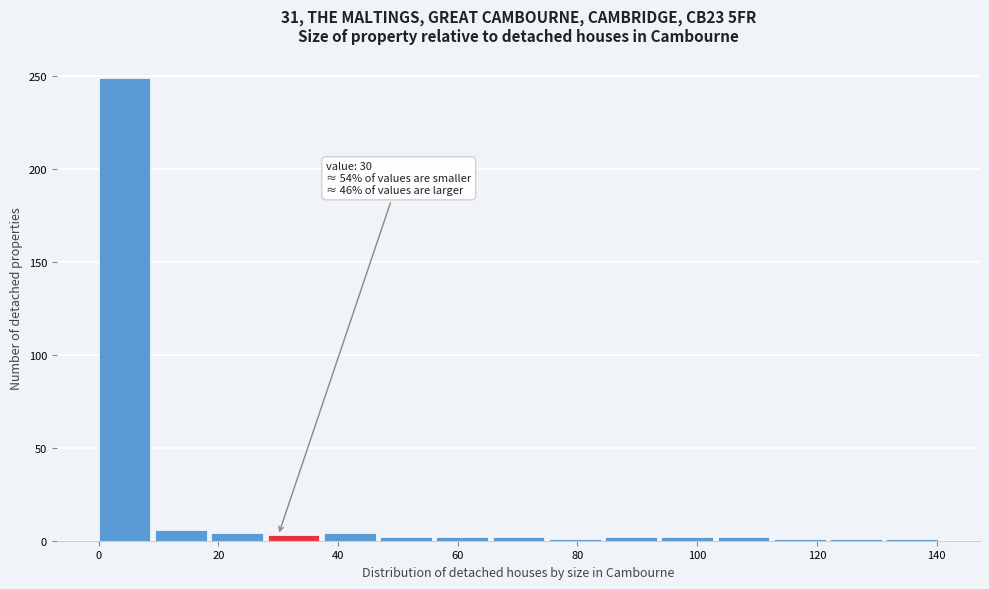

Over which range of the x-axis is the bar tallest?

0.0 to 9.4